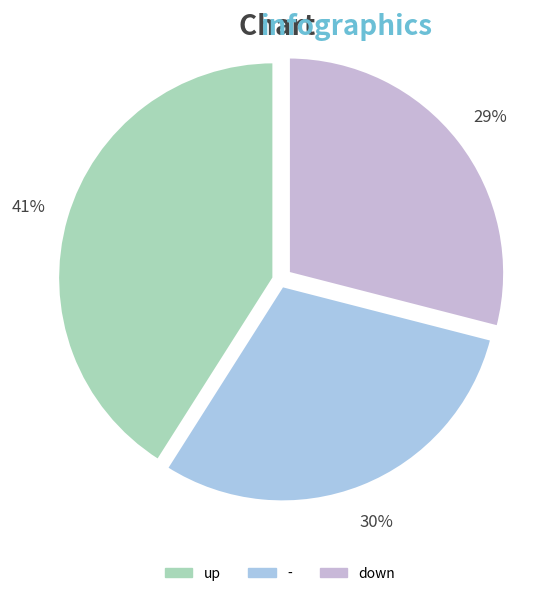

Approximately how many times larger is the value at down compared to -?

1.0